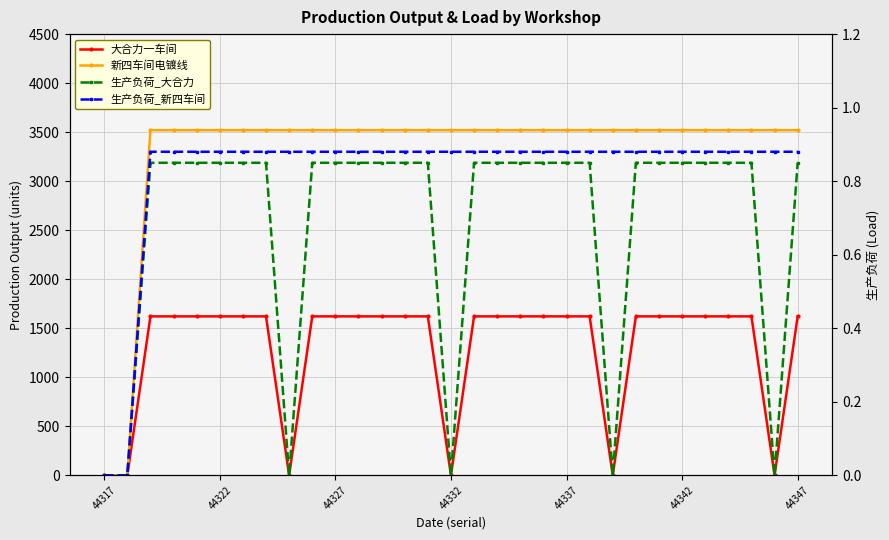

How many 生产负荷_新四车间 values are between 0 and 1?

31